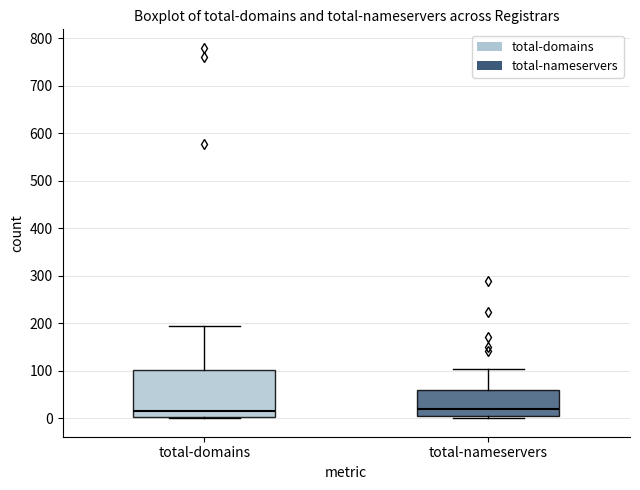

Where does the median line of the box for total-nameservers sit on the y-axis? The values are not printed on the chart, so give them approximately, as read against the axis.

20